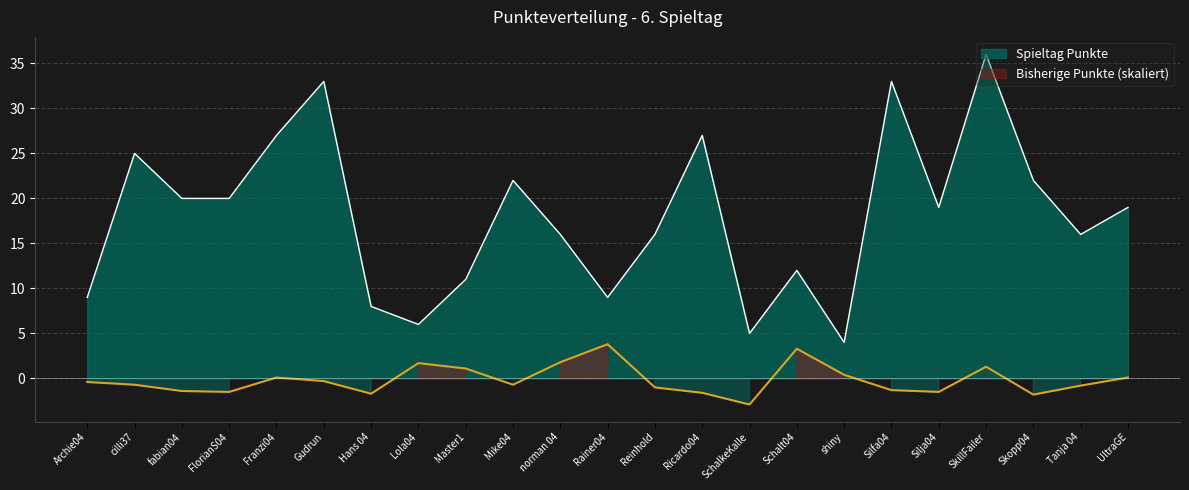

Is the value of Spieltag_Punkte at Schalt04 greater than the value of Bisherige_Punkte at Schalt04?

Yes